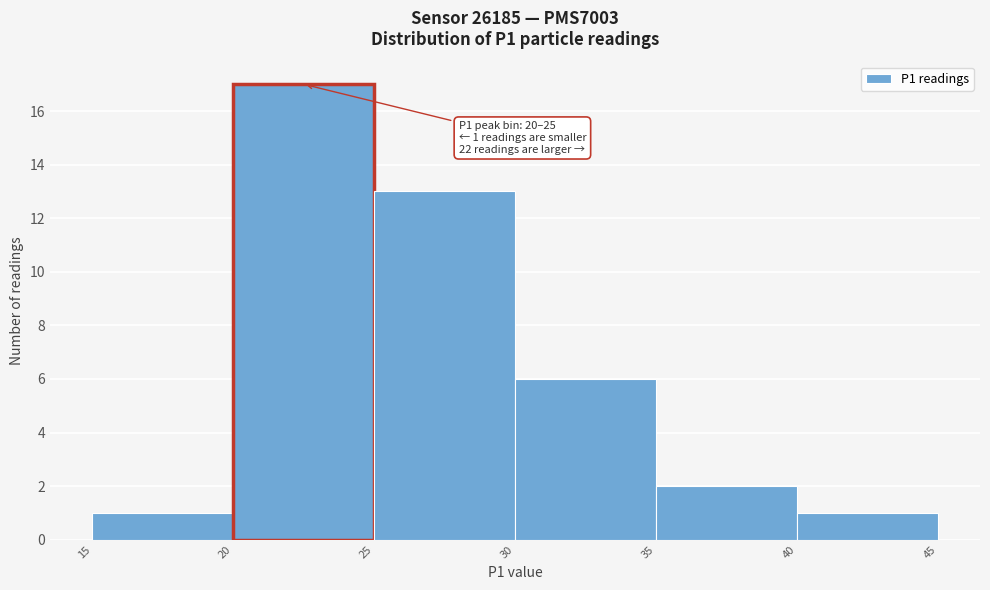

Over which range of the x-axis is the bar tallest?

20 to 25